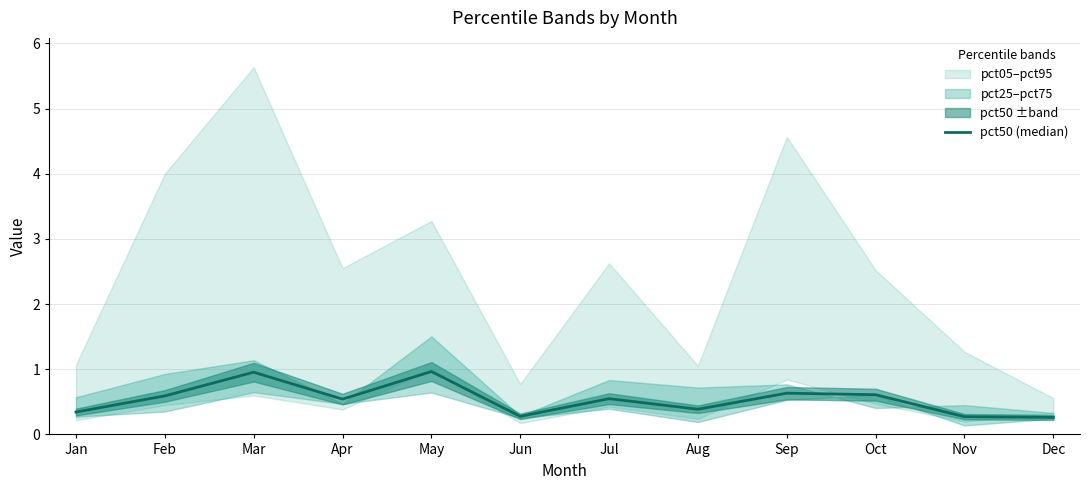

What is the sum of all values?

6.4